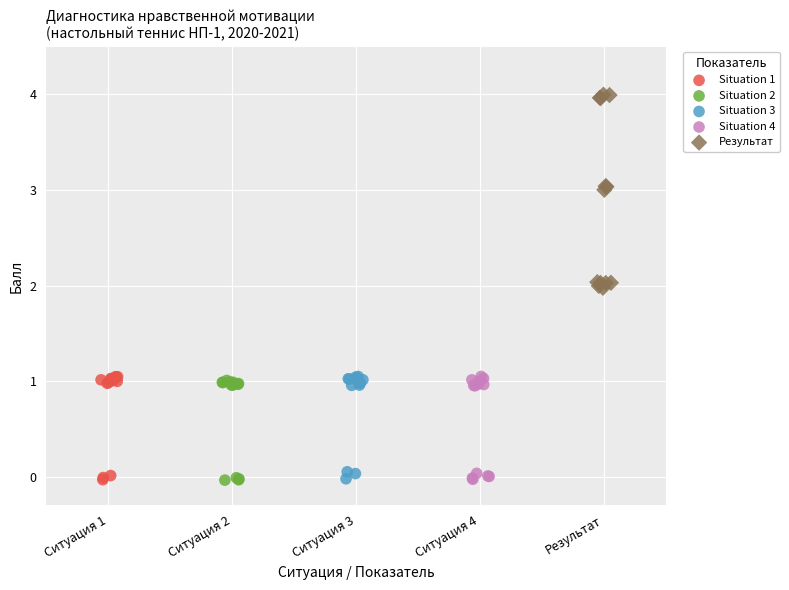

Which series has the widest spread of Y values?

Результат